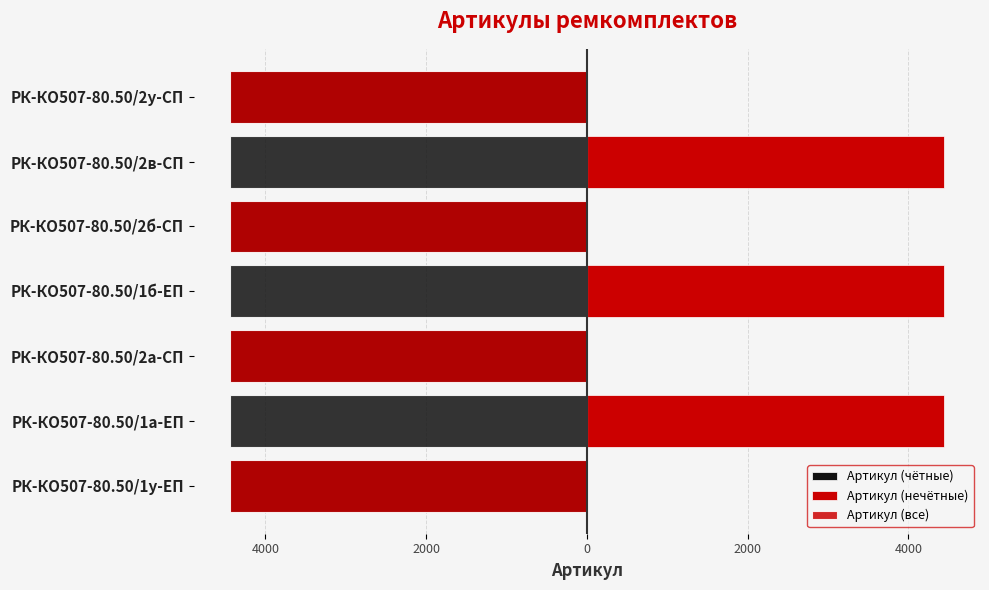

Are the bars horizontal?

Yes